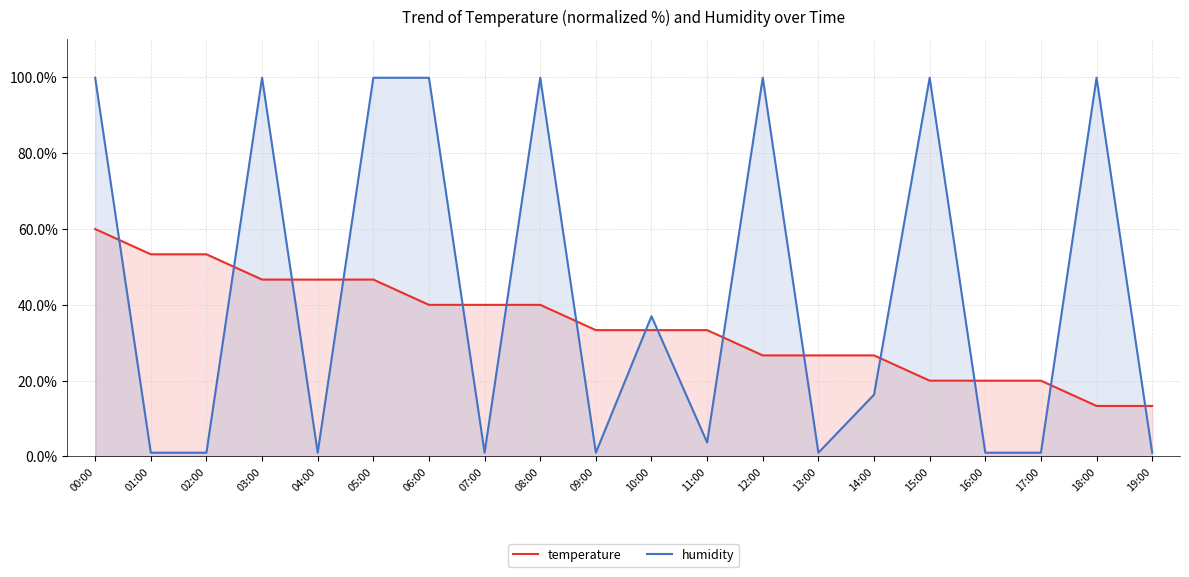

What is the label of the 10th point from the right?

10:00